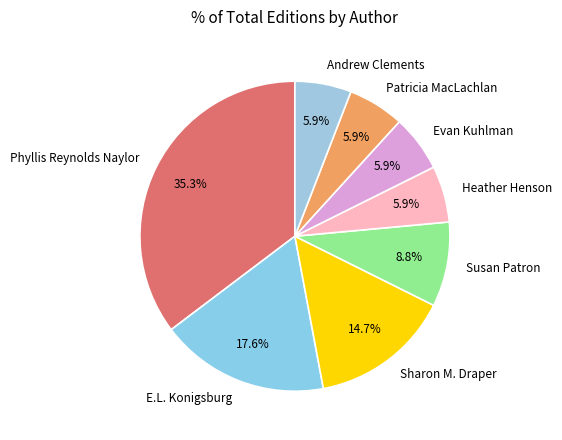

Is Phyllis Reynolds Naylor the majority of the pie?

No